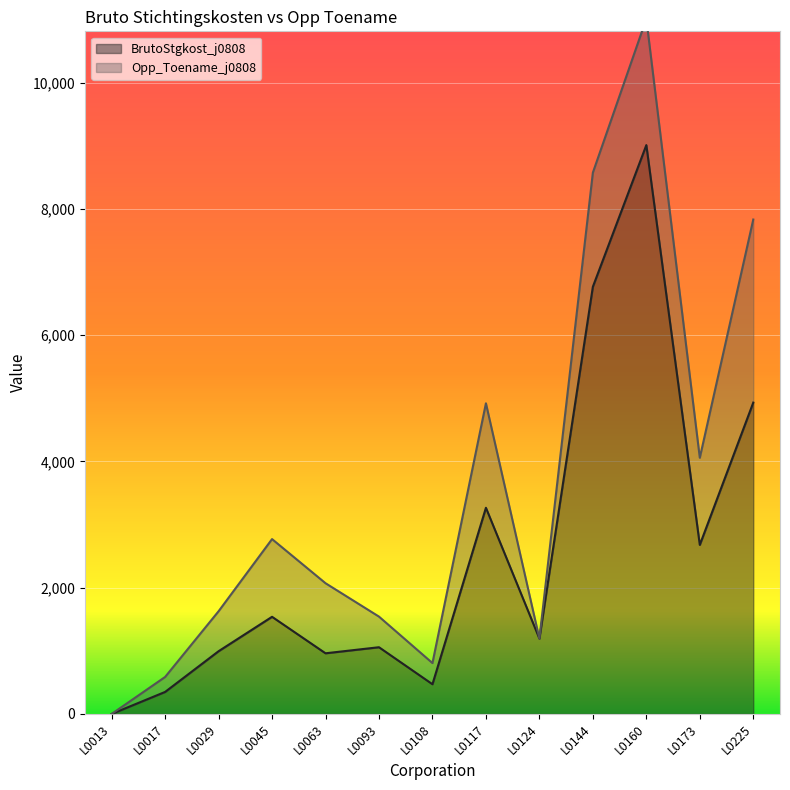

What is the sum of all values?

33219